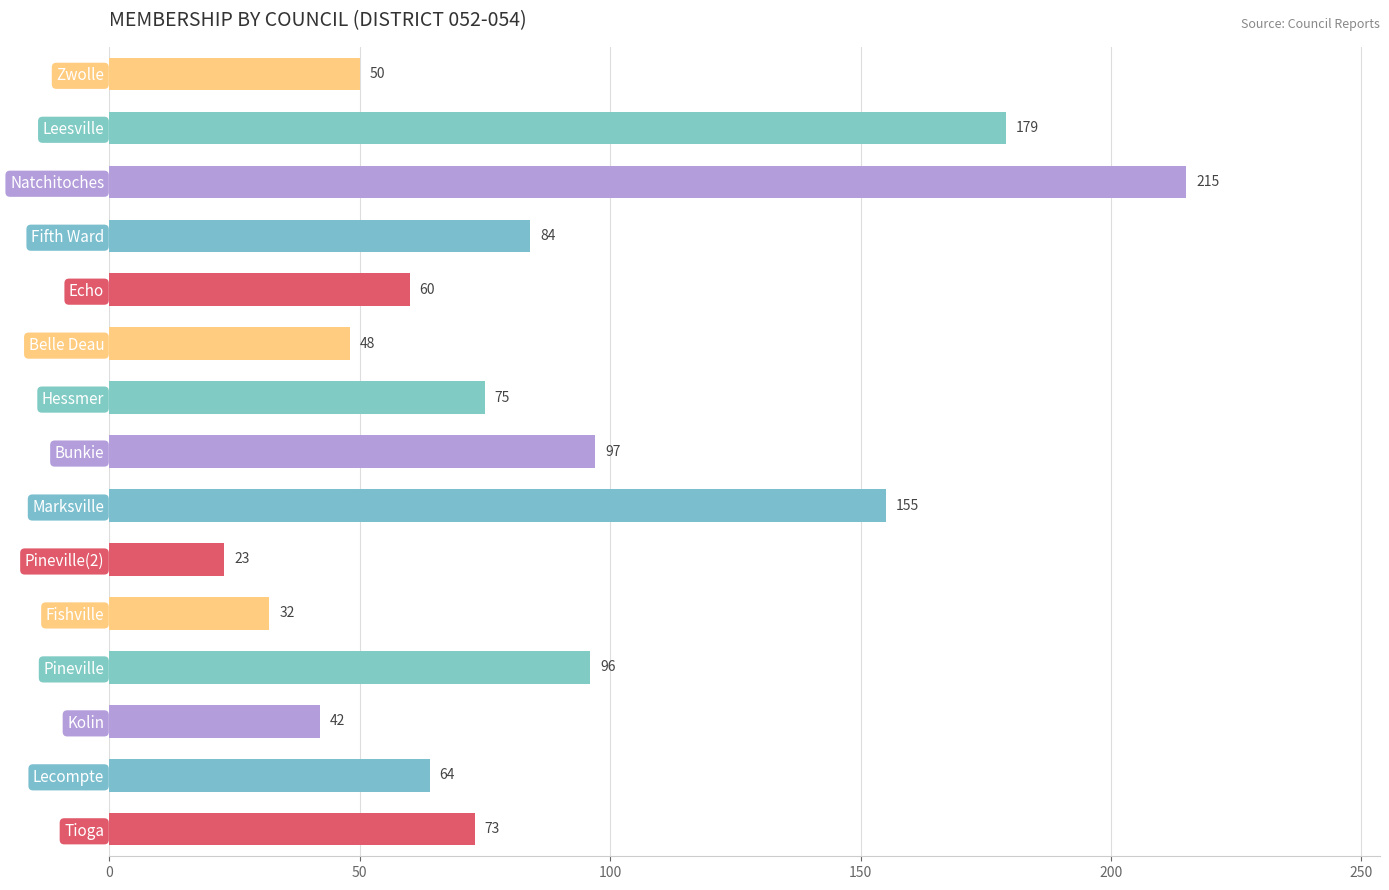

What is the minimum value shown in the chart?

23